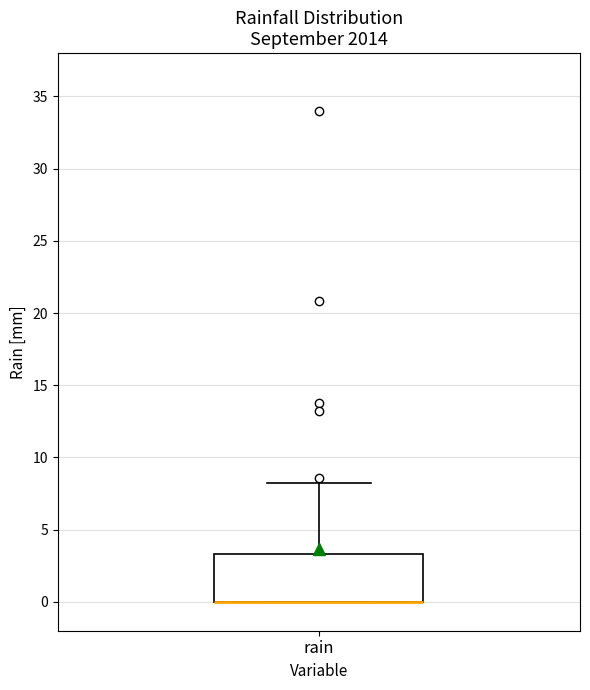

Transcribe this box plot: give where the median line is, the range the box spans, and where the two whiskers end, as read against the y-axis. The values are not printed on the chart, so give them approximately, as read against the axis.

median 0.0 (drawn on the box's lower edge), box 0.0 to 3.5, whiskers 0.0 to 8.0